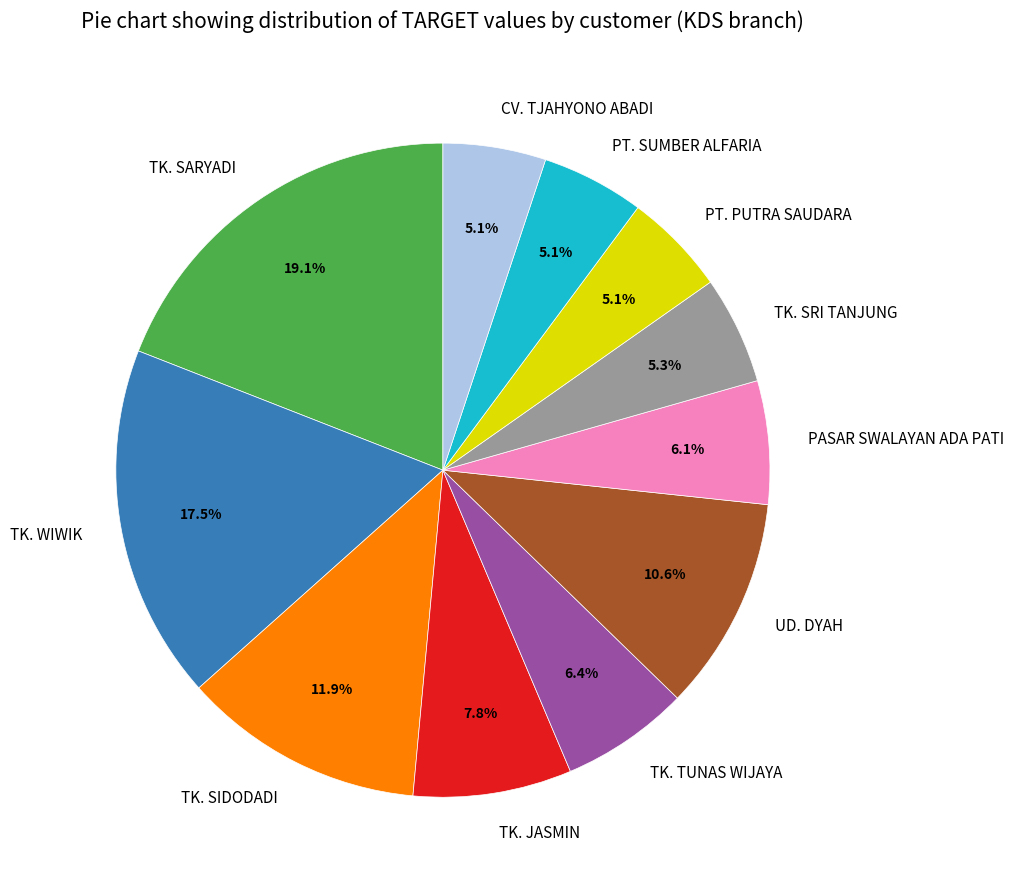

To the nearest percent, what is the average slice percentage?

9%